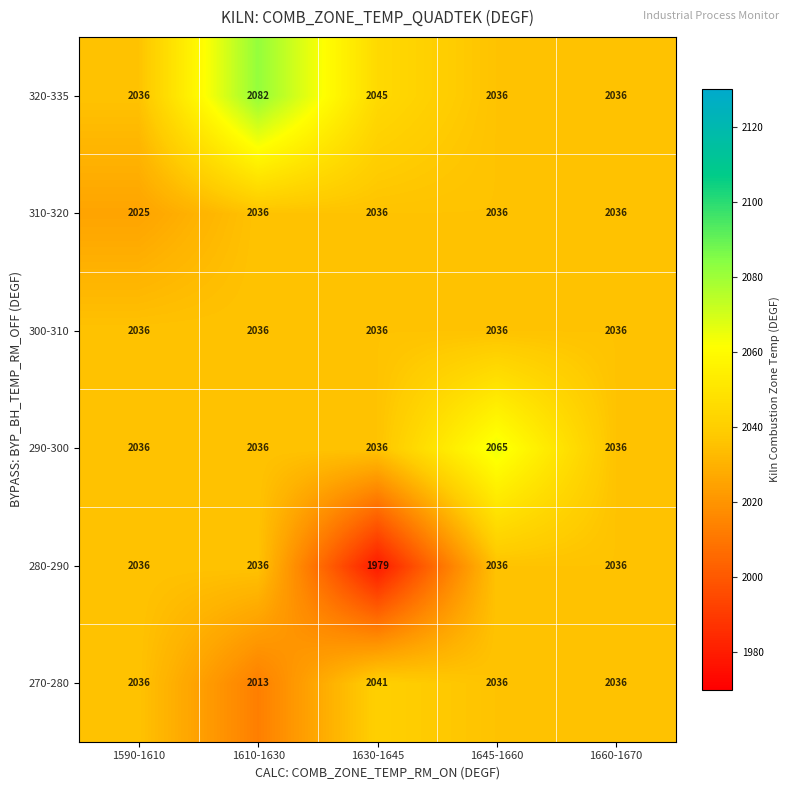

What is the difference between the highest and lowest values at 1630-1645?

66